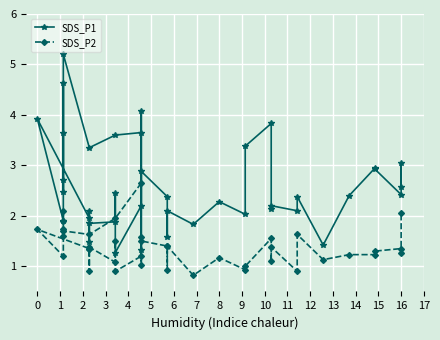

List the series in order of their overall mean, lowest first.

SDS_P2, SDS_P1